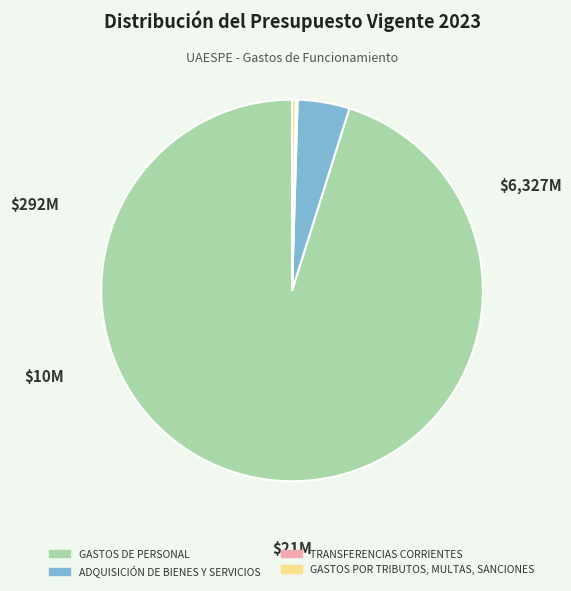

Is the sum of ADQUISICIÓN DE BIENES Y SERVICIOS and GASTOS POR TRIBUTOS, MULTAS, SANCIONES greater than half?

No